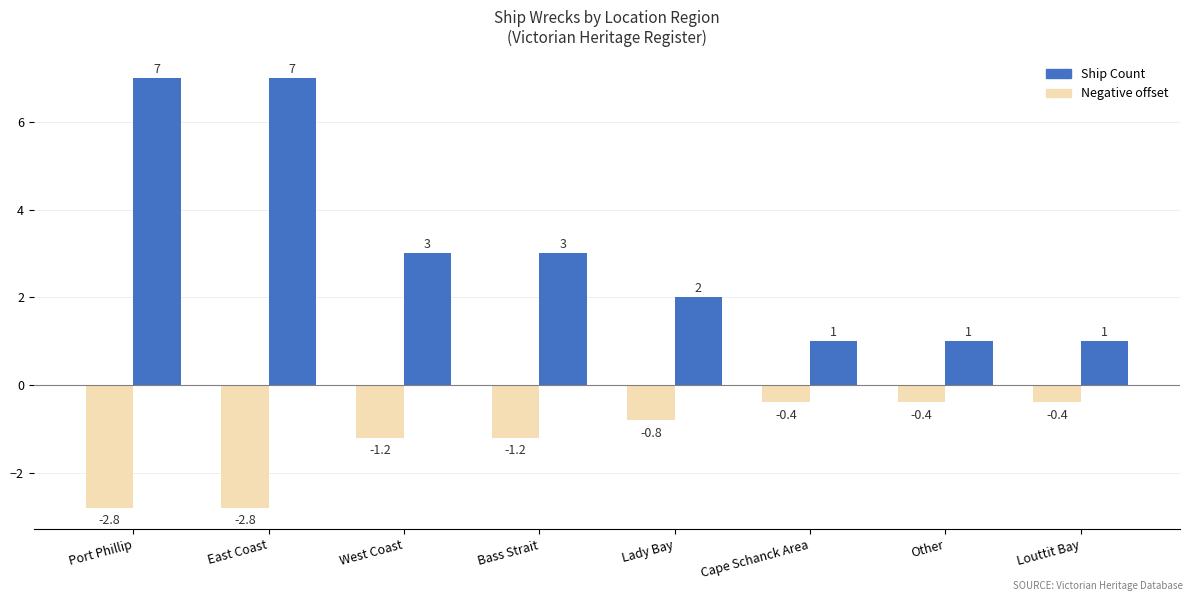

Which series has the widest spread of values?

Ship Count